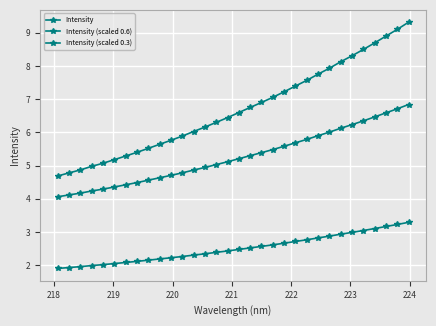

True or false: Intensity (scaled 0.6) has more than 2 points higher than both neighbors.

False